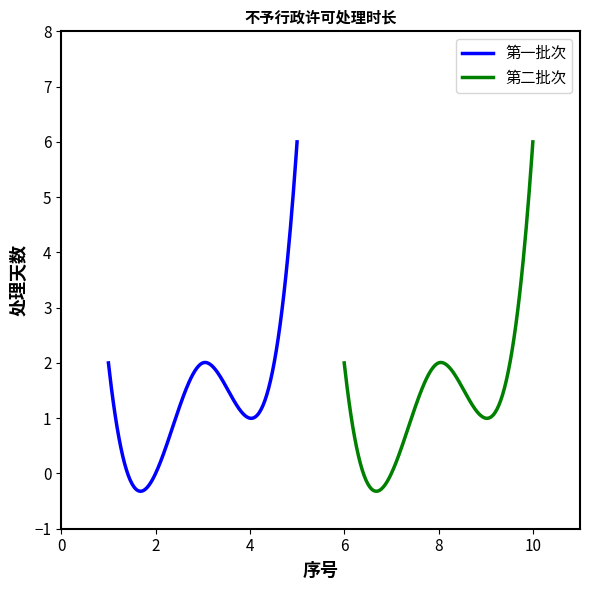

At which category is the sum across all series the highest?

10